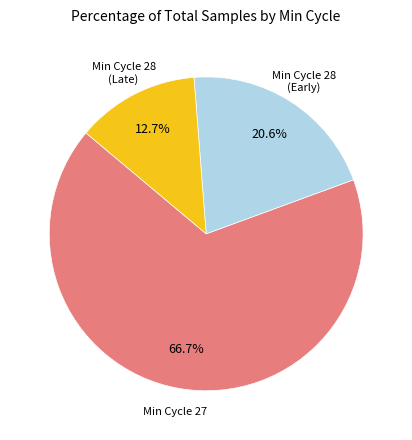

How many segments does this pie chart have?

3